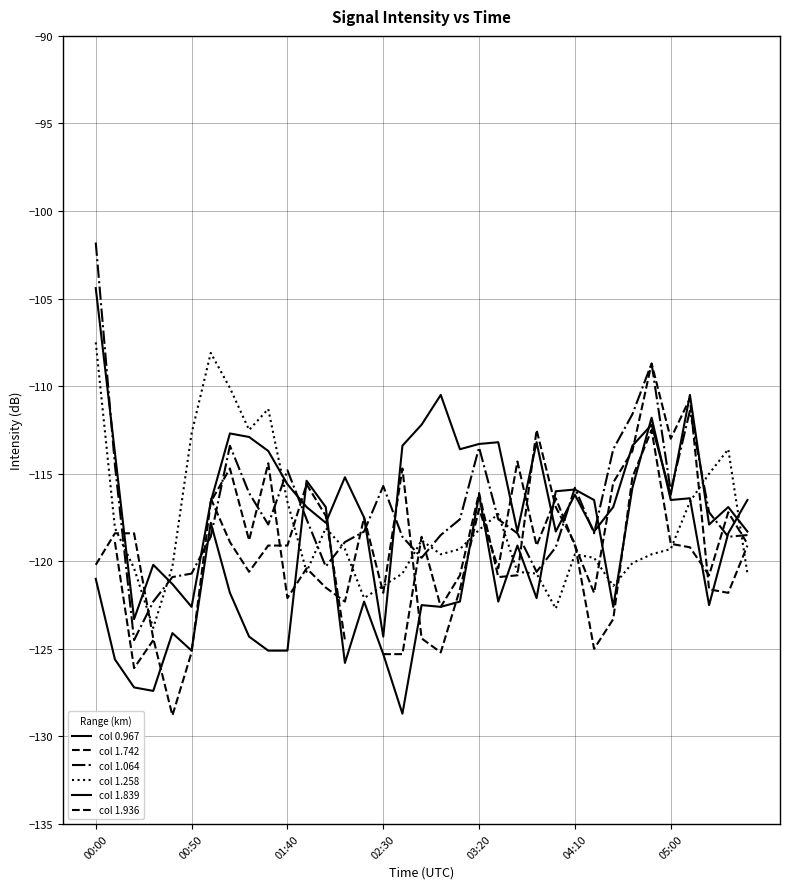

What is the value of the col 0.967 point at the 10th from the left?

-113.7